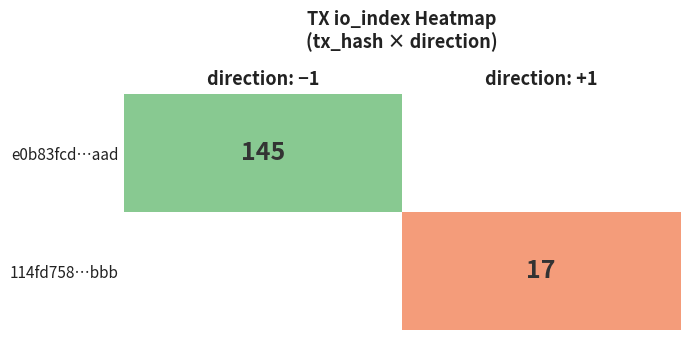

At which label is e0b83fcd…aad closest to 145?

direction: −1